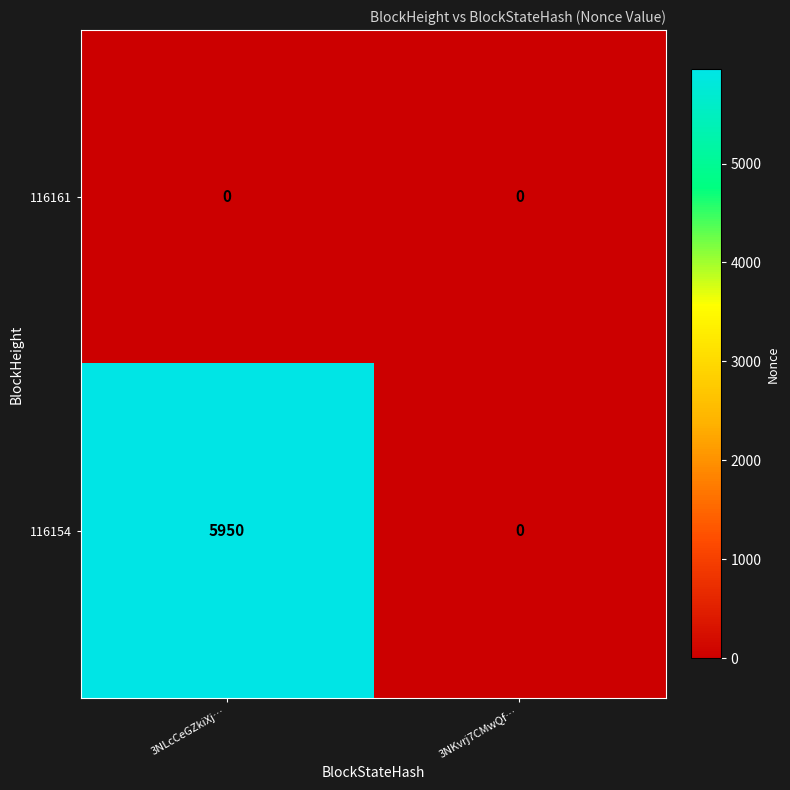

At how many categories does at least one series exceed 117?

1